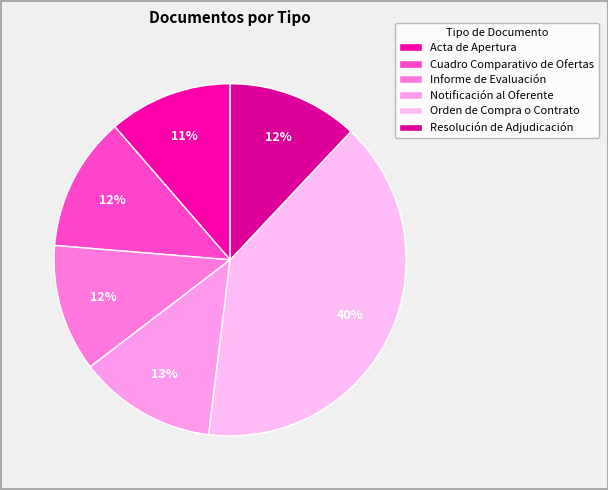

What is the change in value from Cuadro Comparativo de Ofertas to Orden de Compra o Contrato?

+85